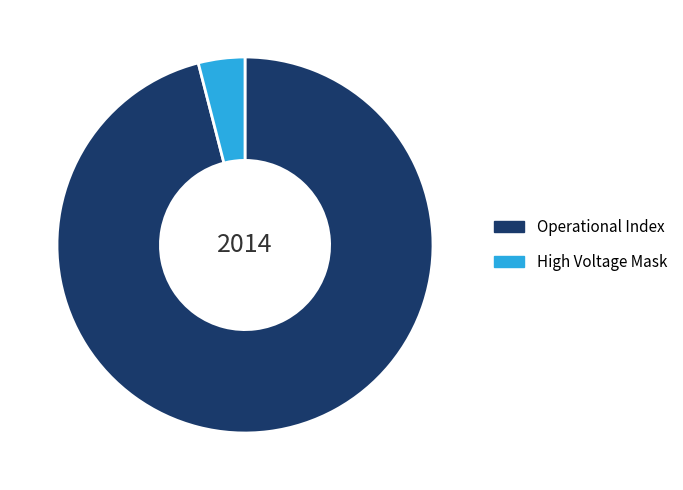

Rank the categories by value from lowest to highest.

High Voltage Mask, Operational Index